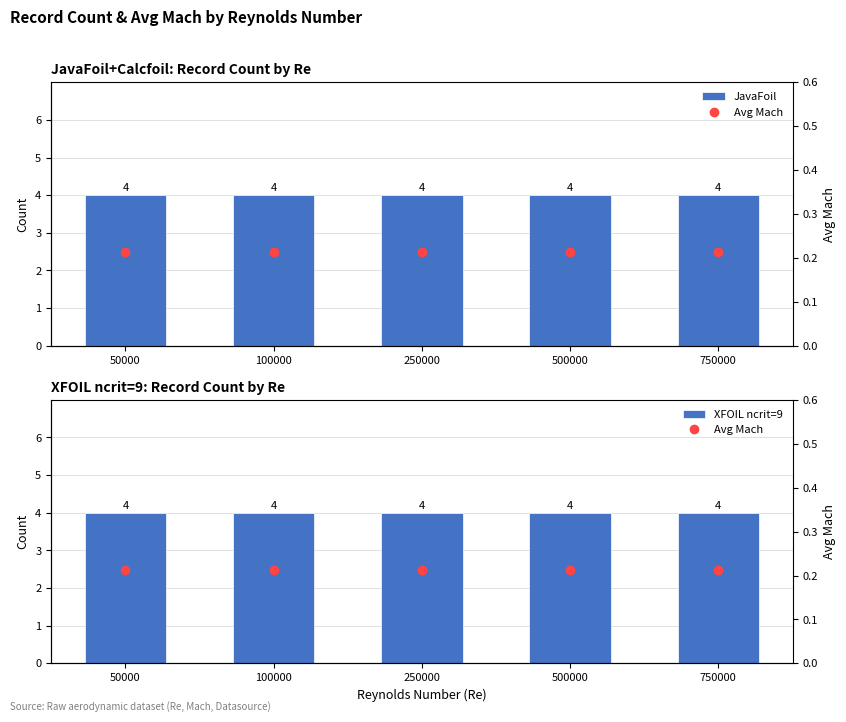

The Avg Mach series shows 0.2 at 50000. True or false?

True